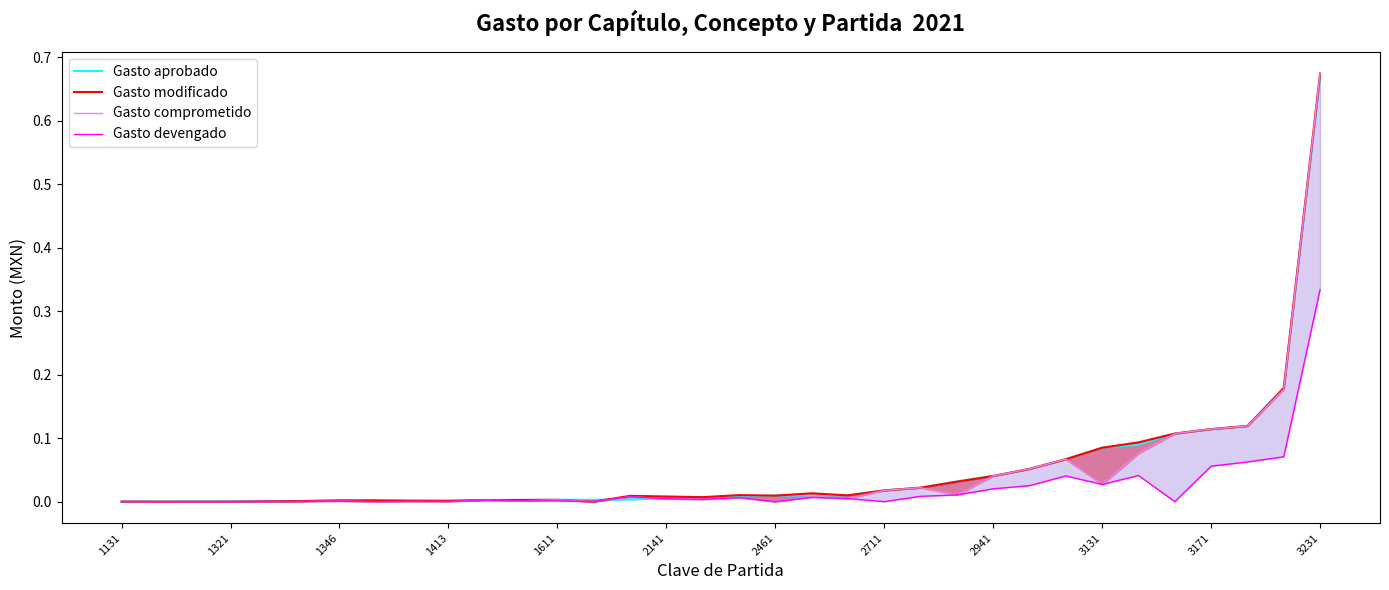

Which series changed the most between 14 and 16?

Gasto comprometido